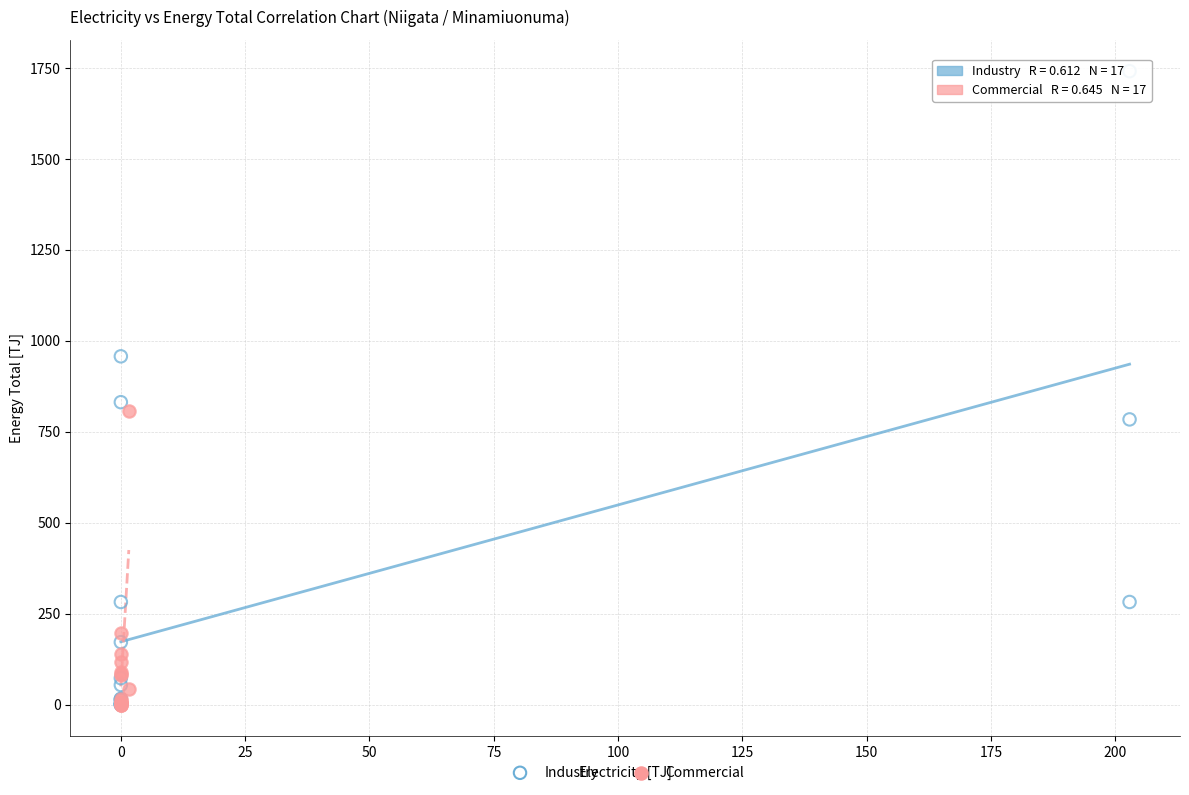

Which series reaches the maximum Y coordinate?

Industry